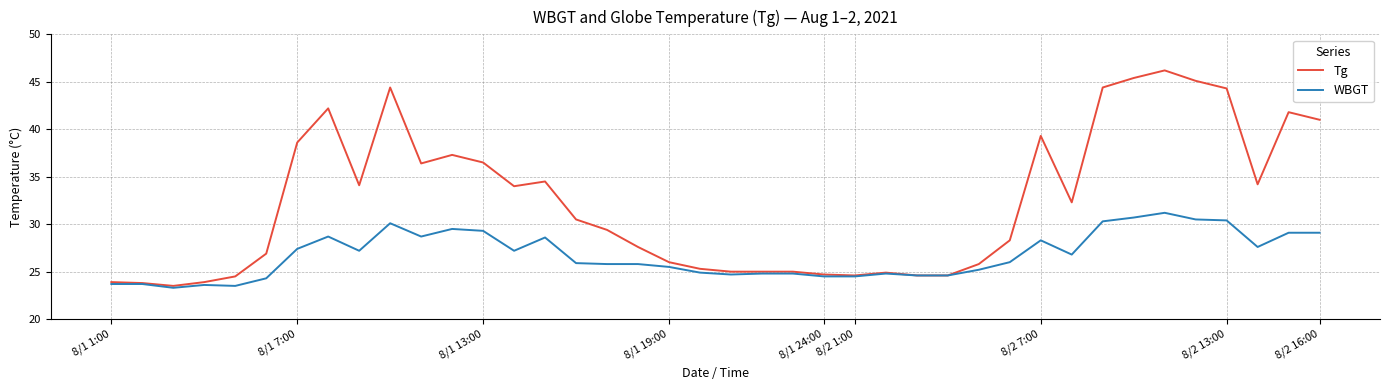

Which series has the widest spread of values?

Tg